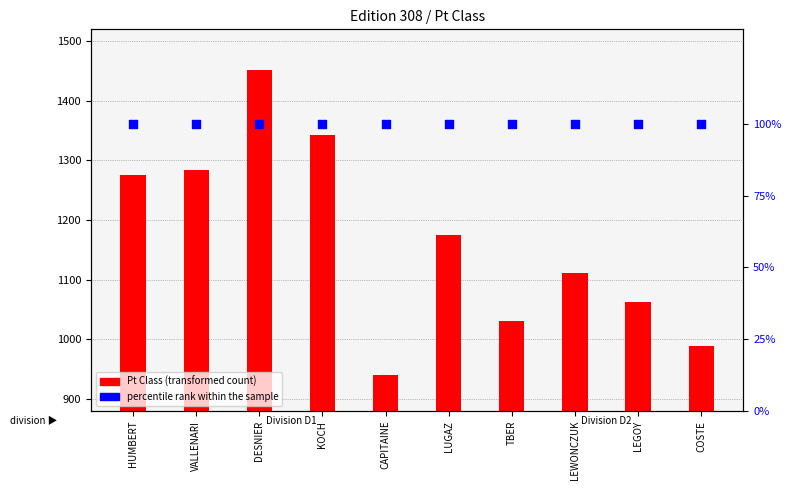

Which series reaches the maximum Y coordinate?

Pt Class (transformed count)